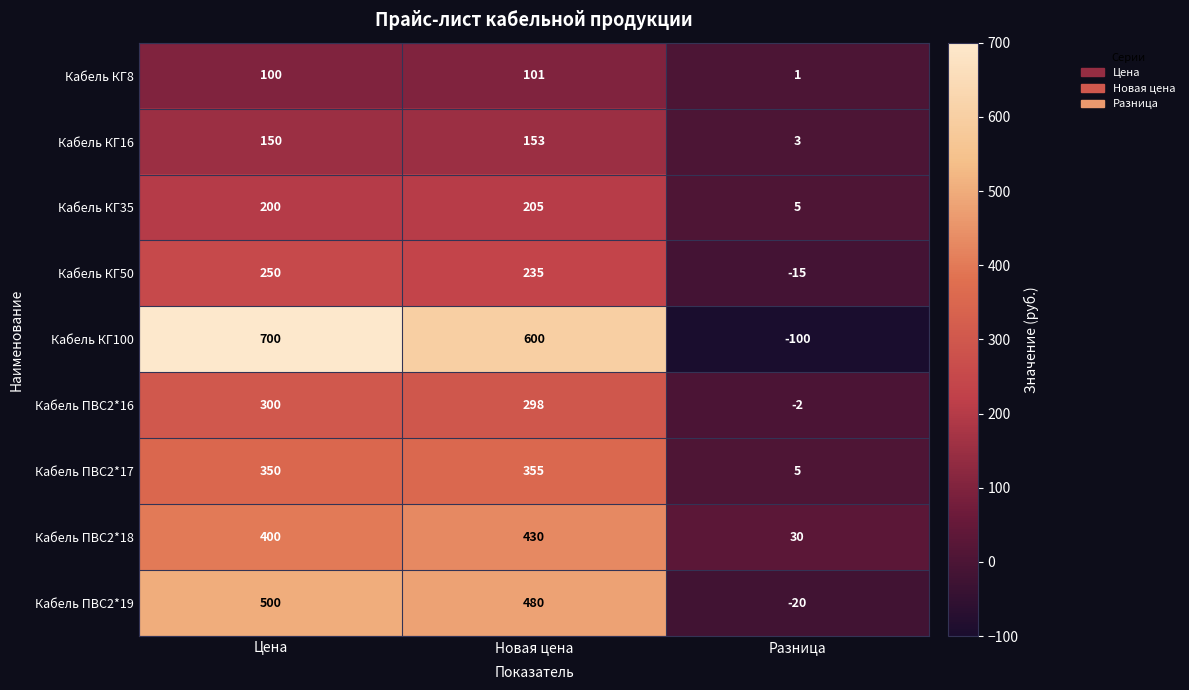

Which category has the highest value across all series?

Цена